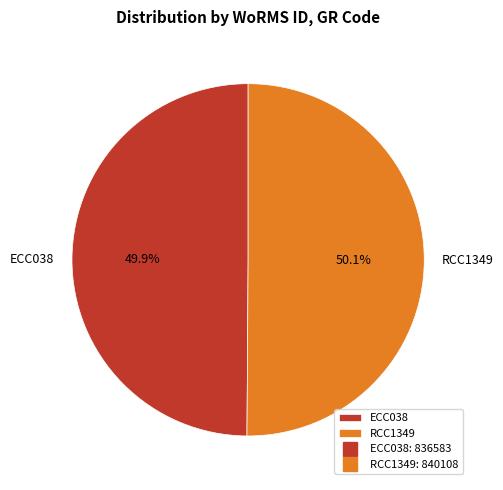

The ECC038 slice represents 41% of the pie. True or false?

False